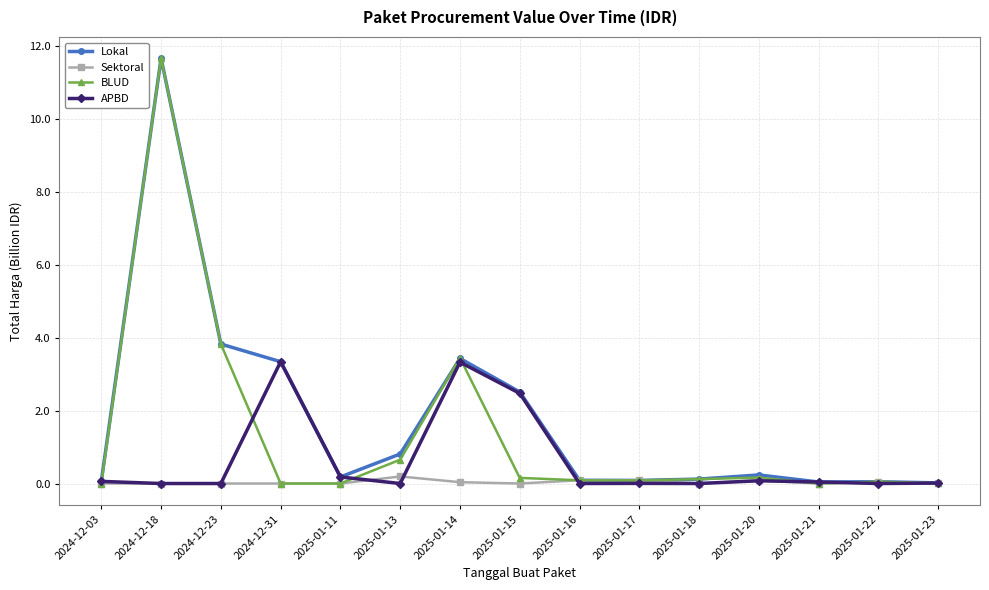

What is the label of the 10th point from the left?

2025-01-17